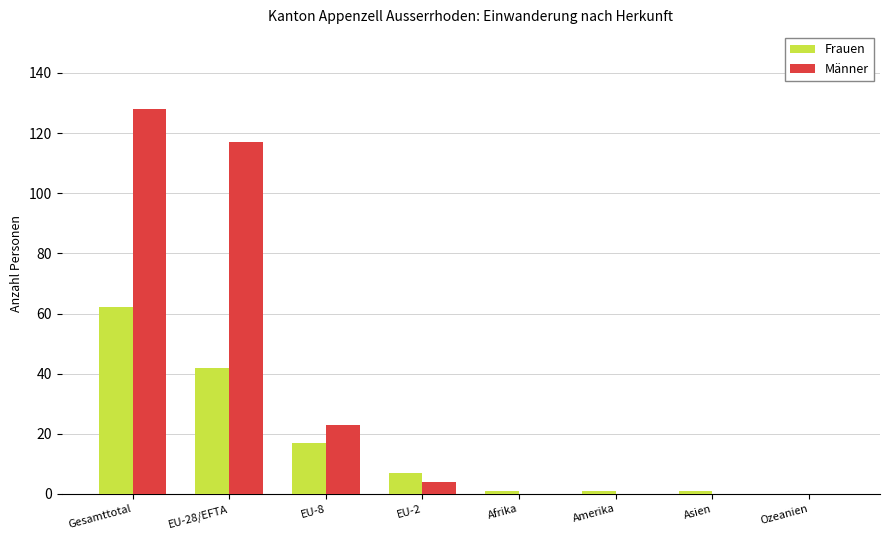

Which series has the widest spread of values?

Männer